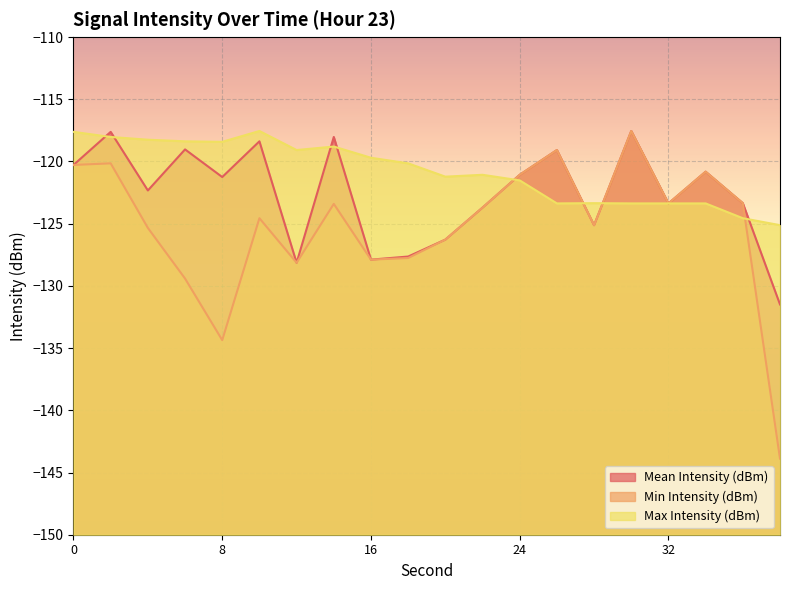

Which series has the largest range (max minus min)?

Min Intensity (dBm)